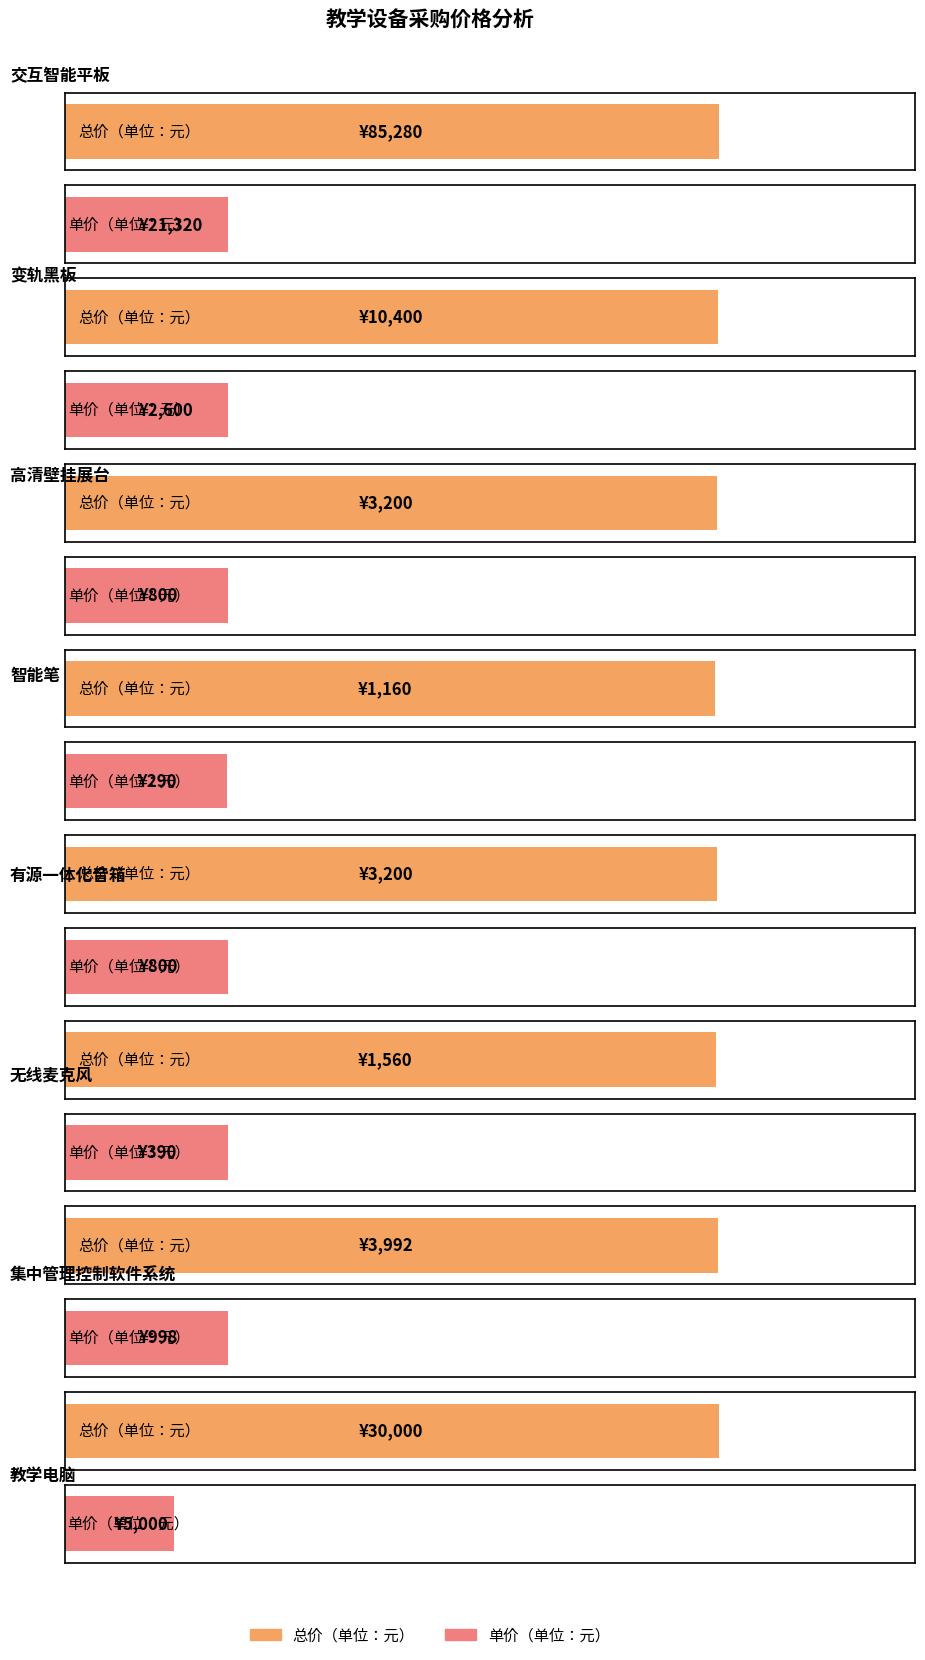

Reading left to right, what are all the values shown in this chart?

总价（单位：元）: 交互智能平板=85280	变轨黑板=10400	高清壁挂展台=3200	智能笔=1160	有源一体化音箱=3200	无线麦克风=1560	集中管理控制软件系统=3992	教学电脑=30000
单价（单位：元）: 交互智能平板=21320	变轨黑板=2600	高清壁挂展台=800	智能笔=290	有源一体化音箱=800	无线麦克风=390	集中管理控制软件系统=998	教学电脑=5000